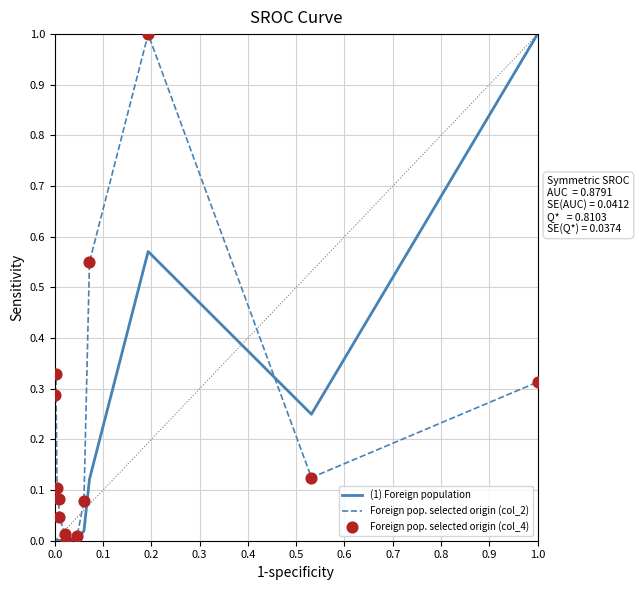

Which series has the largest total across all categories?

Foreign pop. selected origin (col_2)